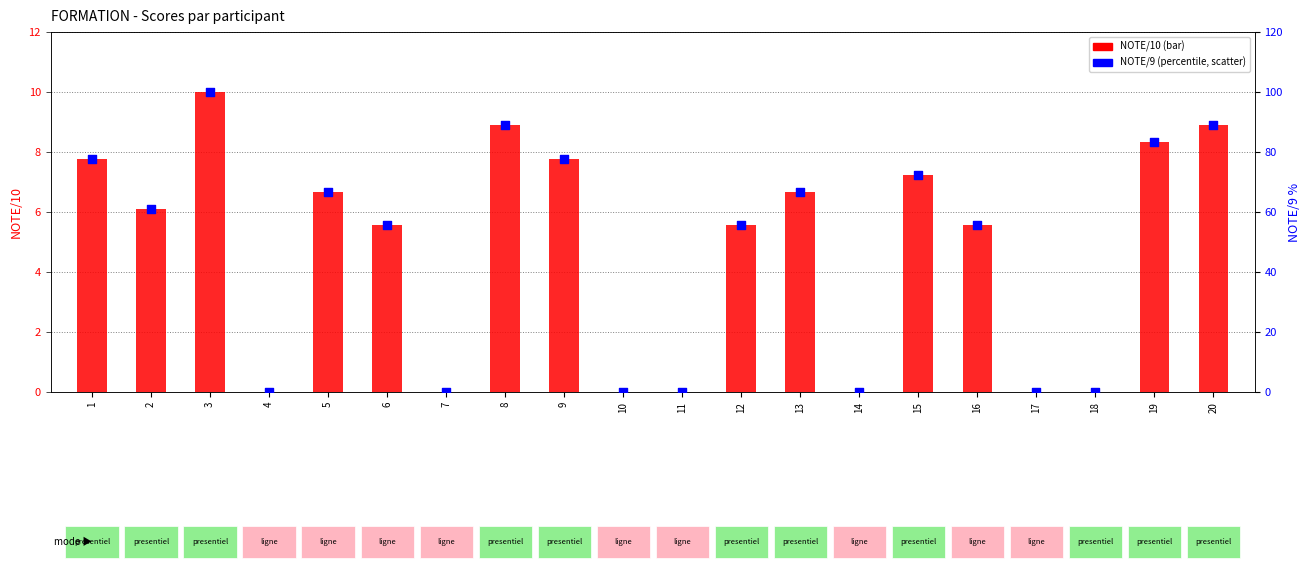

Which series has the largest total across all categories?

NOTE/9 (percentile)